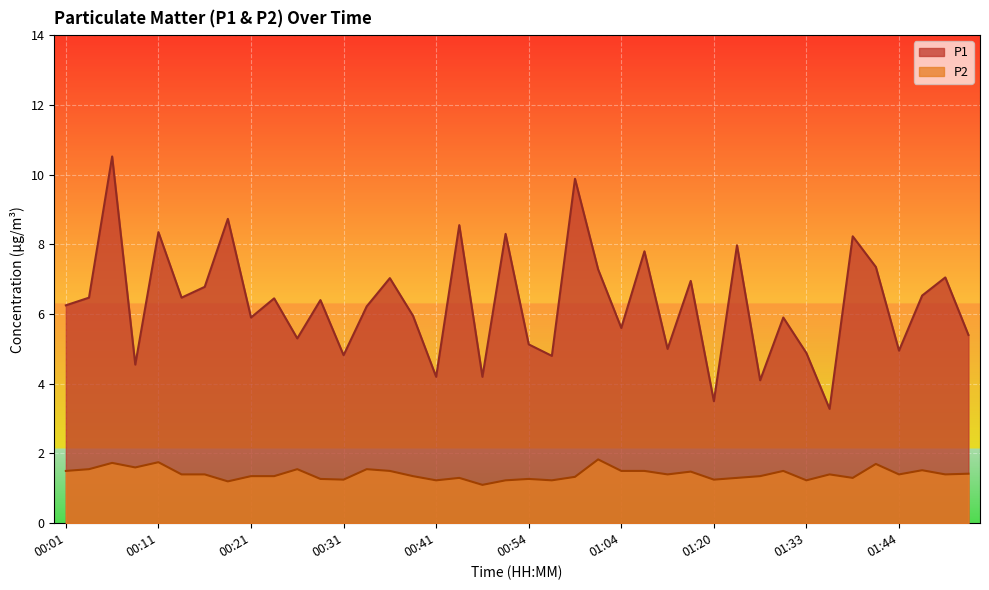

Reading left to right, list all the values displayed in this chart.

P1: 00:01=6.2	00:04=6.5	00:06=10.5	00:09=4.5	00:11=8.3	00:14=6.5	00:16=6.8	00:18=8.7	00:21=5.9	00:23=6.5	00:26=5.3	00:28=6.4	00:31=4.8	00:33=6.2	00:36=7.0	00:38=6.0	00:41=4.2	00:43=8.6	00:48=4.2	00:51=8.3	00:54=5.1	00:56=4.8	00:59=9.9	01:01=7.3	01:04=5.6	01:09=7.8	01:12=5.0	01:18=7.0	01:20=3.5	01:23=8.0	01:26=4.1	01:31=5.9	01:33=4.9	01:36=3.3	01:39=8.2	01:41=7.3	01:44=5.0	01:46=6.5	01:49=7.0	01:51=5.4
P2: 00:01=1.5	00:04=1.6	00:06=1.7	00:09=1.6	00:11=1.8	00:14=1.4	00:16=1.4	00:18=1.2	00:21=1.4	00:23=1.4	00:26=1.6	00:28=1.3	00:31=1.2	00:33=1.6	00:36=1.5	00:38=1.4	00:41=1.2	00:43=1.3	00:48=1.1	00:51=1.2	00:54=1.3	00:56=1.2	00:59=1.3	01:01=1.8	01:04=1.5	01:09=1.5	01:12=1.4	01:18=1.5	01:20=1.2	01:23=1.3	01:26=1.4	01:31=1.5	01:33=1.2	01:36=1.4	01:39=1.3	01:41=1.7	01:44=1.4	01:46=1.5	01:49=1.4	01:51=1.4